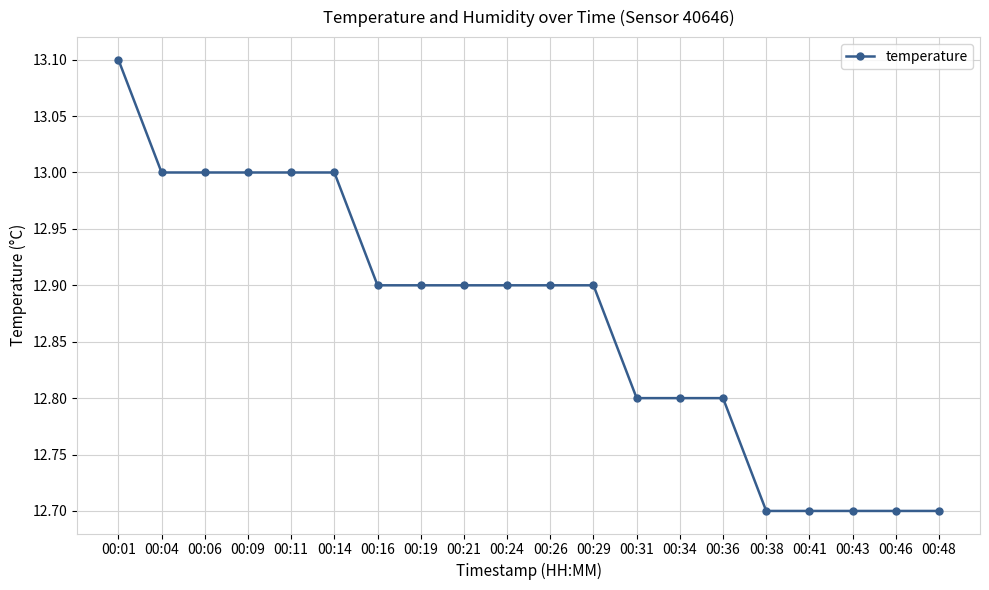

What is the value of the 16th point from the left?

12.7